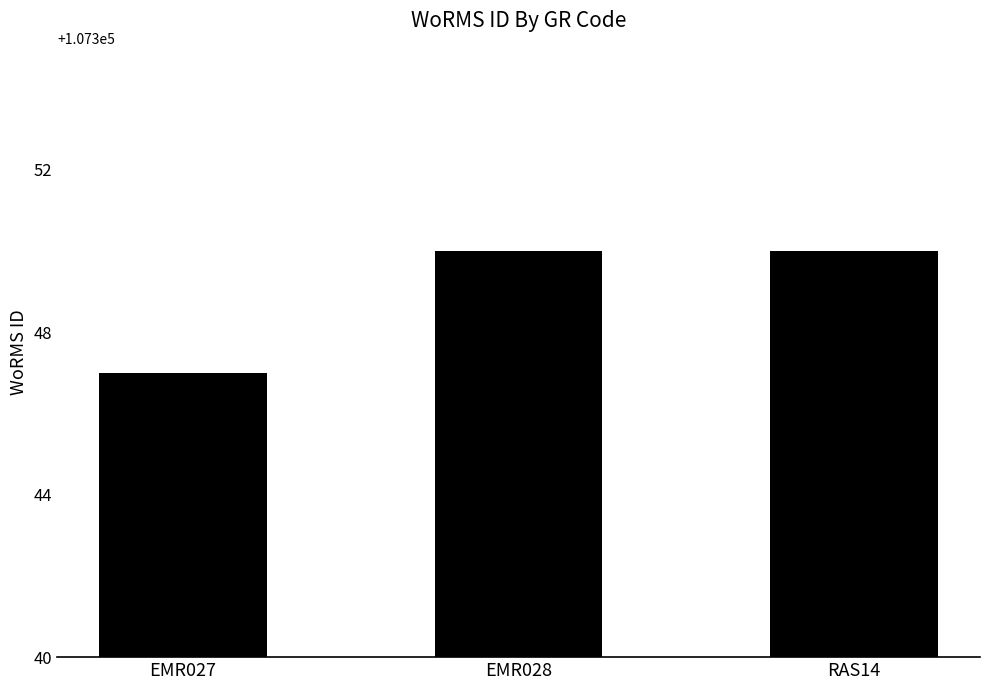

What is the maximum value shown in the chart?

107350